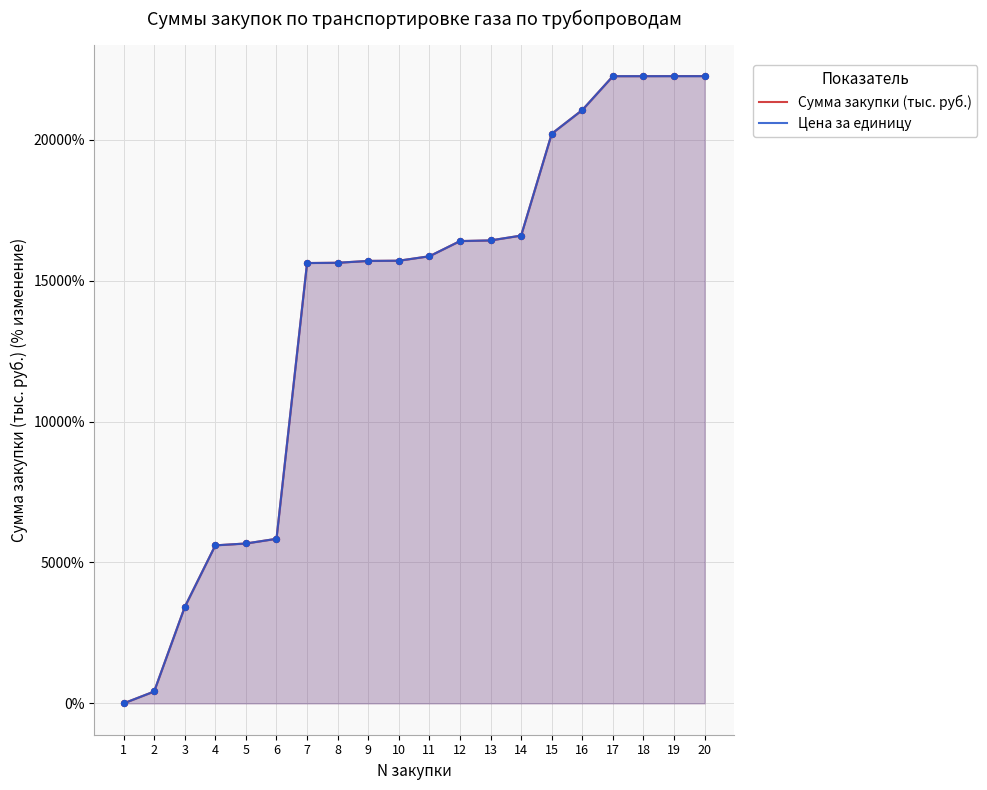

Is the value of Сумма закупки (тыс. руб.) at 20 greater than the value of Цена за единицу at 19?

Yes